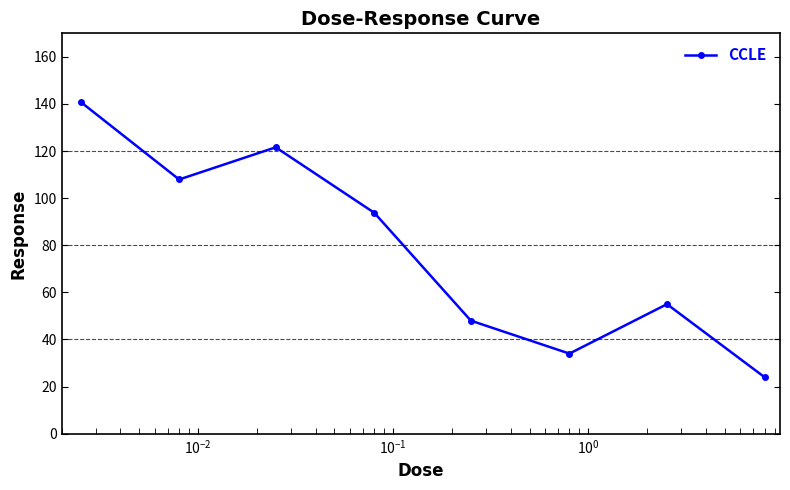

What is the value of the 2nd point from the left?

107.9